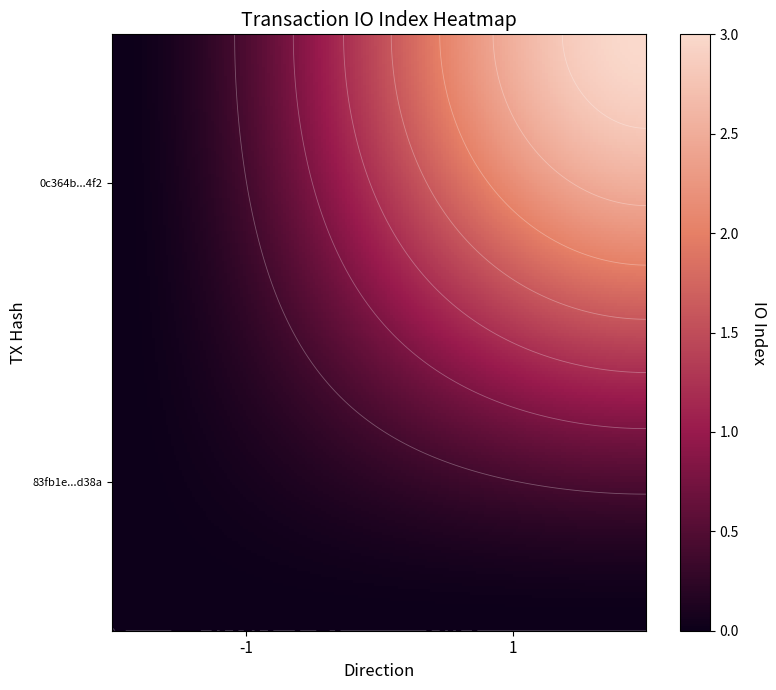

The value of 83fb1e669018f96446997fa2f9e7e070db0d38a at io_index is 0. True or false?

True